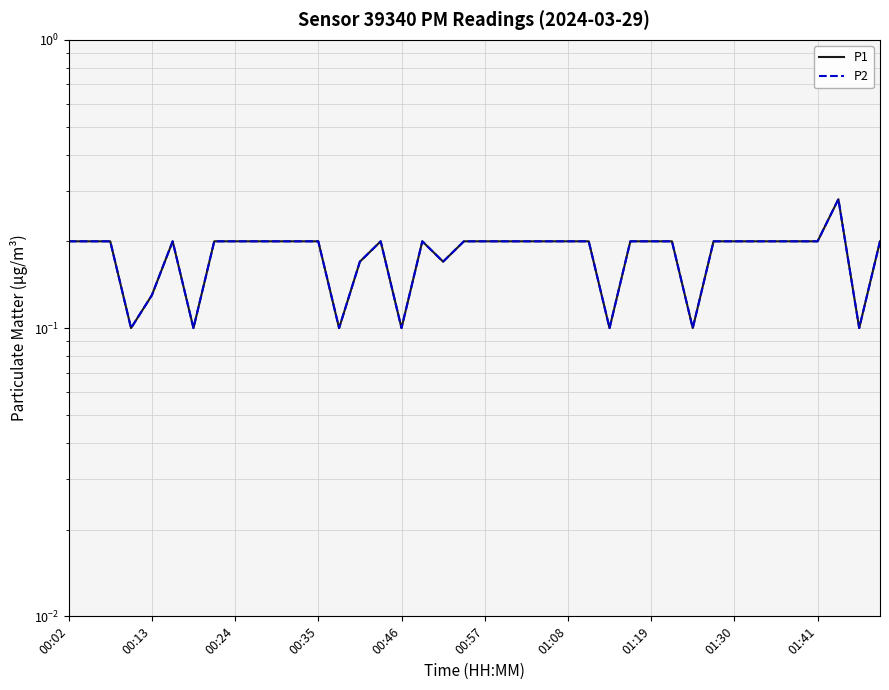

Reading right to left, list all the values displayed in this chart.

P1: 0.2	0.1	0.3	0.2	0.2	0.2	0.2	0.2	0.2	0.1	0.2	0.2	0.2	0.1	0.2	0.2	0.2	0.2	0.2	0.2	0.2	0.2	0.2	0.1	0.2	0.2	0.1	0.2	0.2	0.2	0.2	0.2	0.2	0.1	0.2	0.1	0.1	0.2	0.2	0.2
P2: 0.2	0.1	0.3	0.2	0.2	0.2	0.2	0.2	0.2	0.1	0.2	0.2	0.2	0.1	0.2	0.2	0.2	0.2	0.2	0.2	0.2	0.2	0.2	0.1	0.2	0.2	0.1	0.2	0.2	0.2	0.2	0.2	0.2	0.1	0.2	0.1	0.1	0.2	0.2	0.2